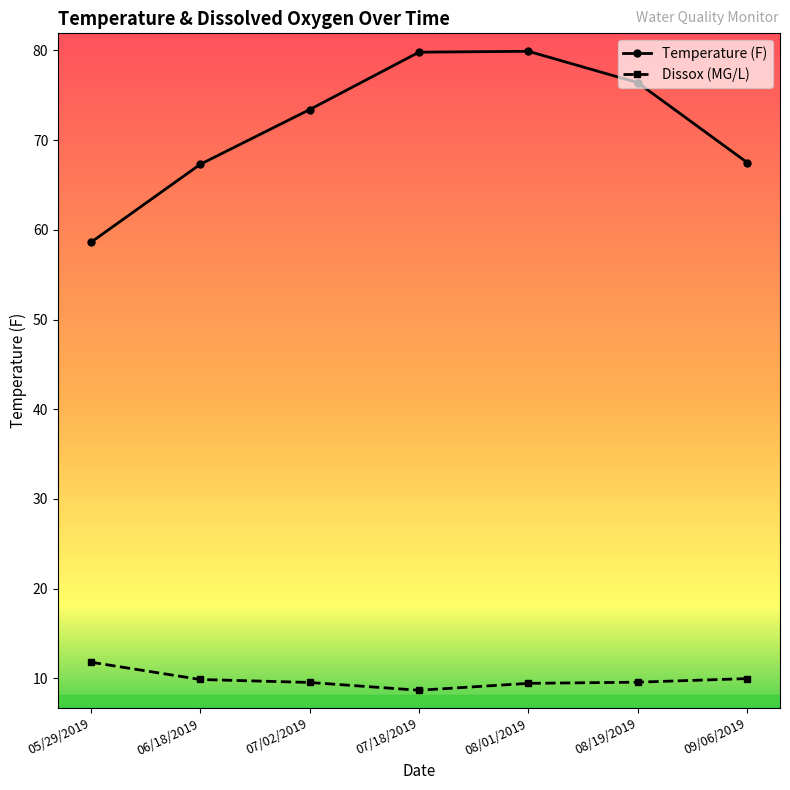

Which category has the lowest value in the Temperature (F) series?

05/29/2019